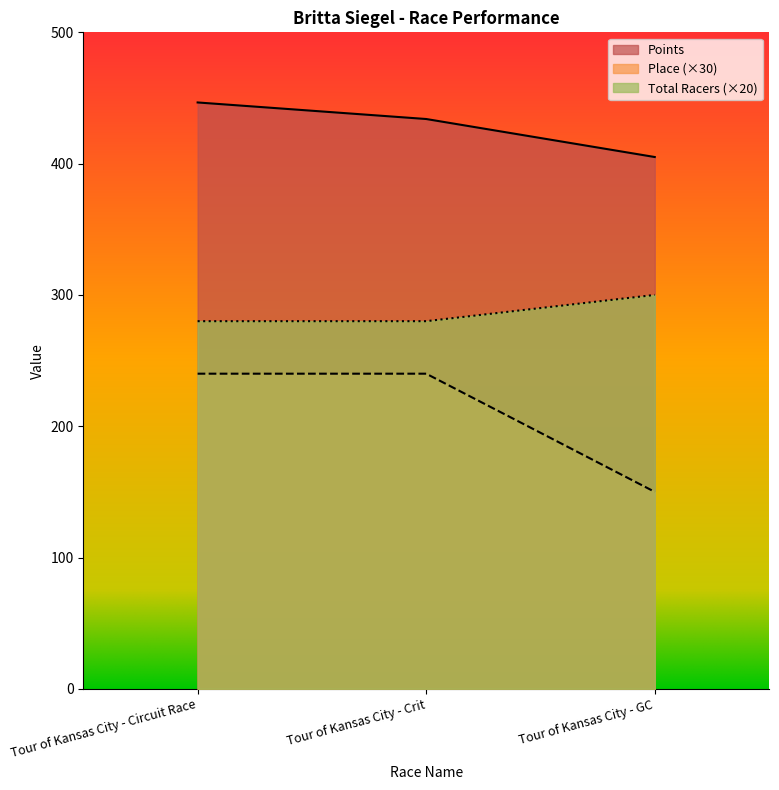

What is the label of the 3rd point from the right?

Tour of Kansas City - Circuit Race